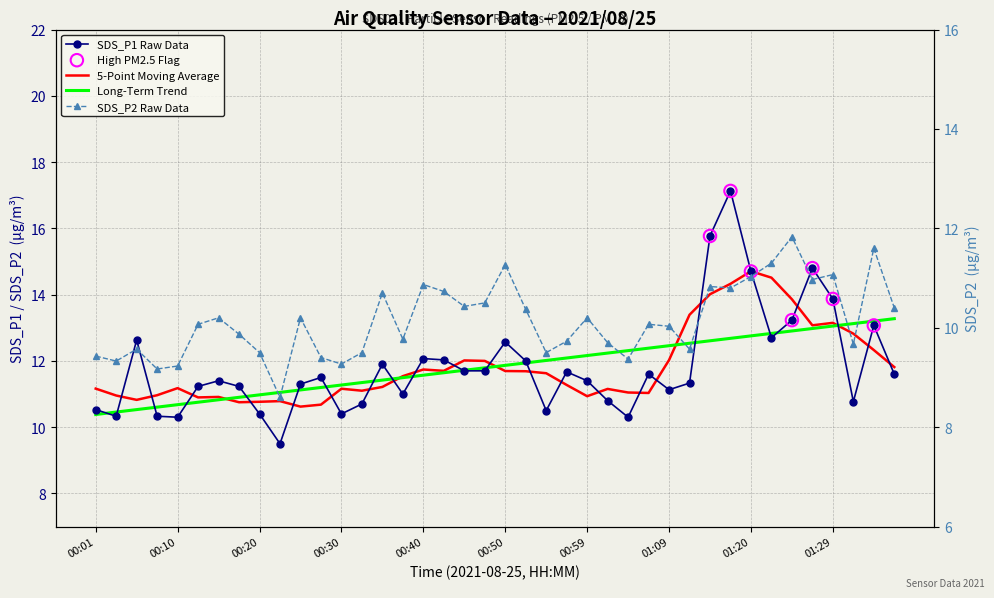

At which category is the sum across all series the highest?

01:17